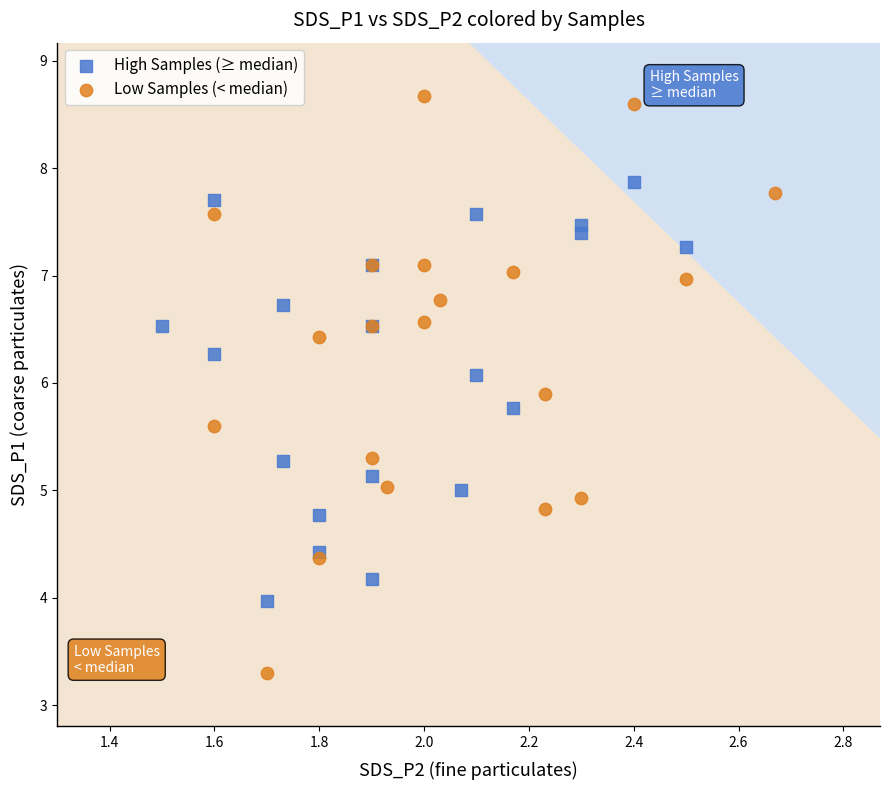

Which series contains the highest Y value?

Low Samples (< median)